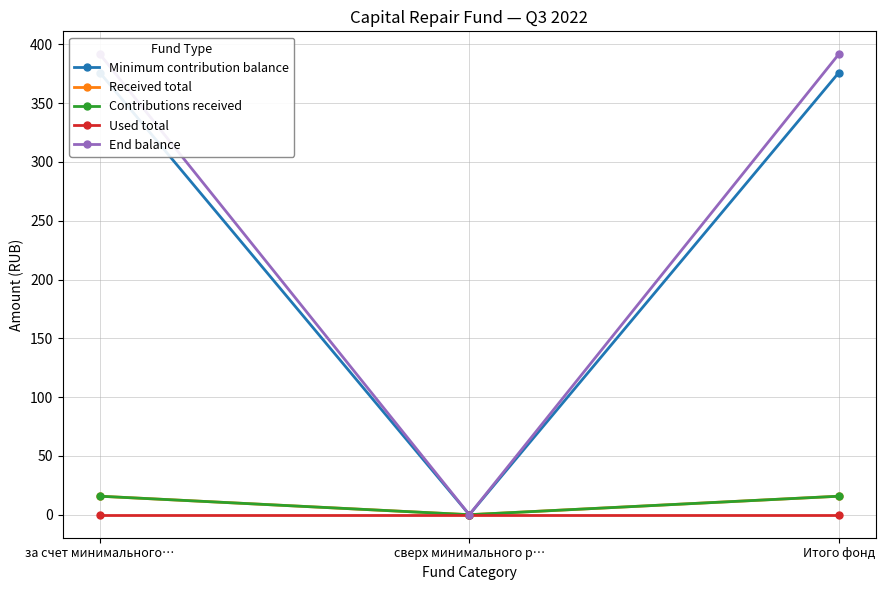

What is the sum of the End balance values at сверх минимального р… and за счет минимального…?

391.5